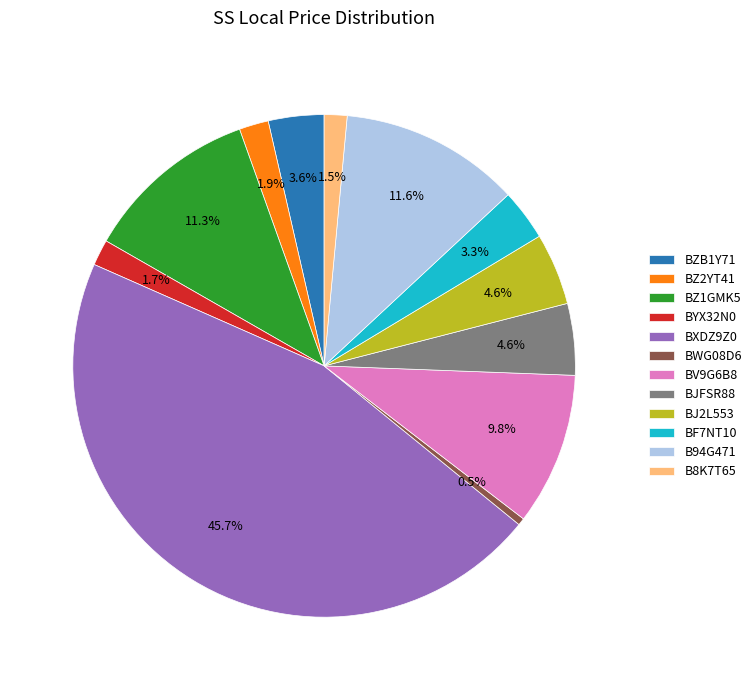

Is there any slice that represents more than half of the pie?

No